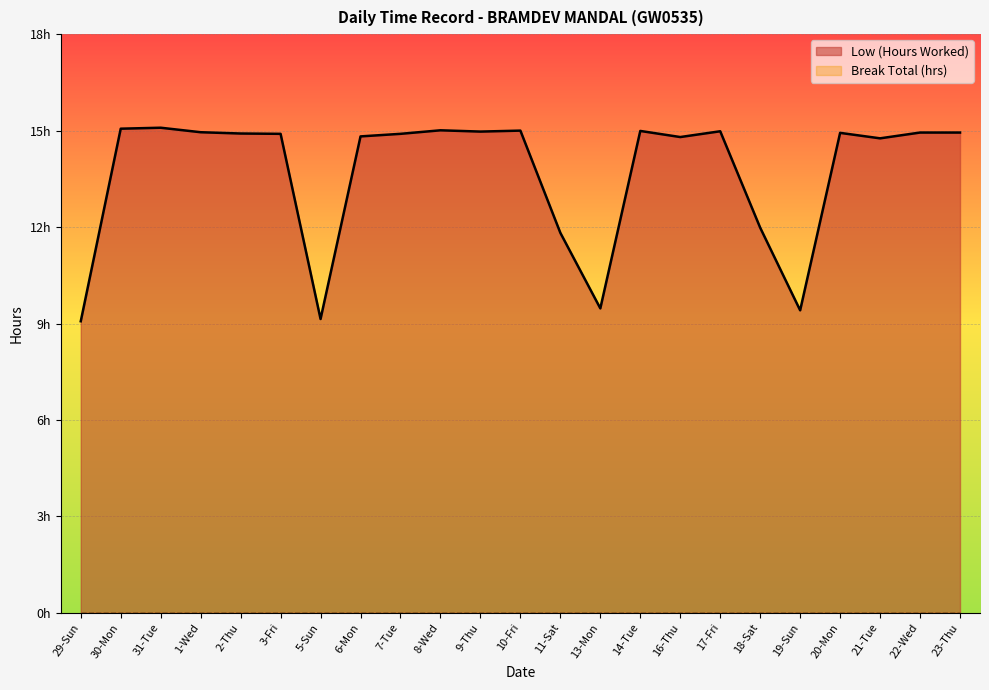

What is the label of the 9th point from the right?

14-Tue